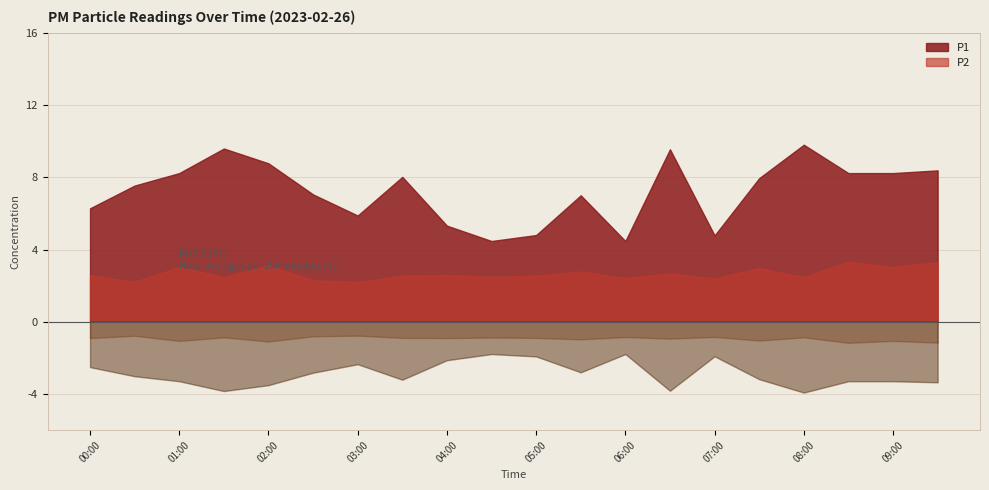

At which label is P2 closest to 2?

03:00